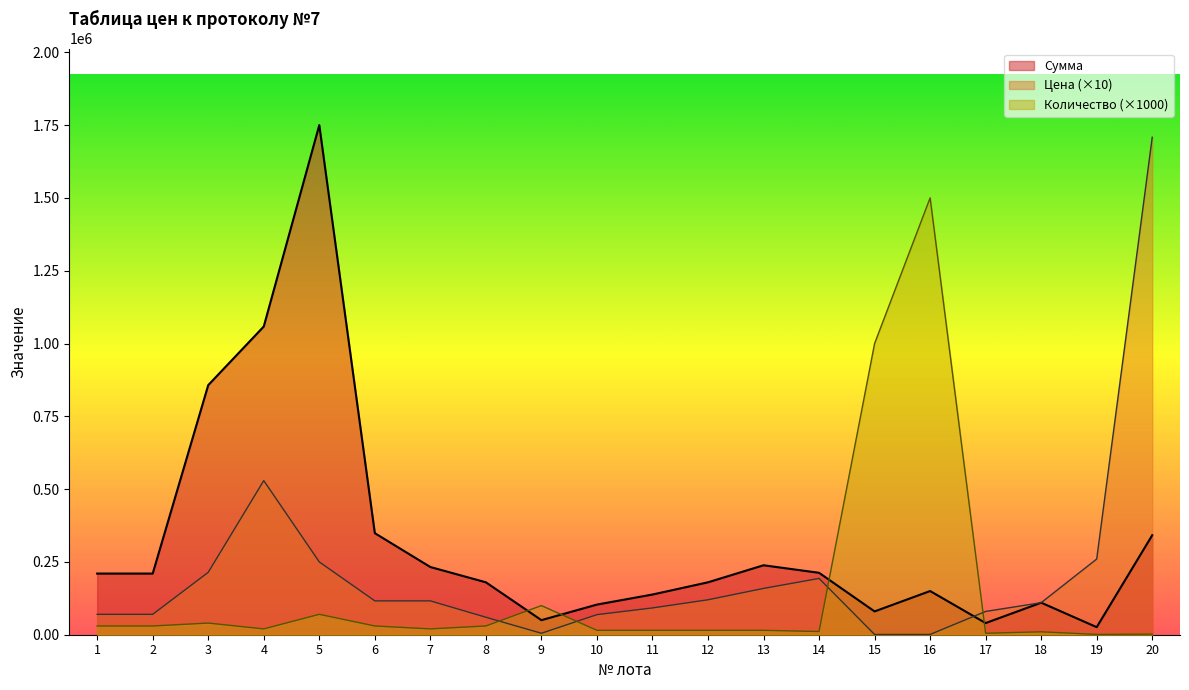

Where is the first local minimum for Сумма?

9